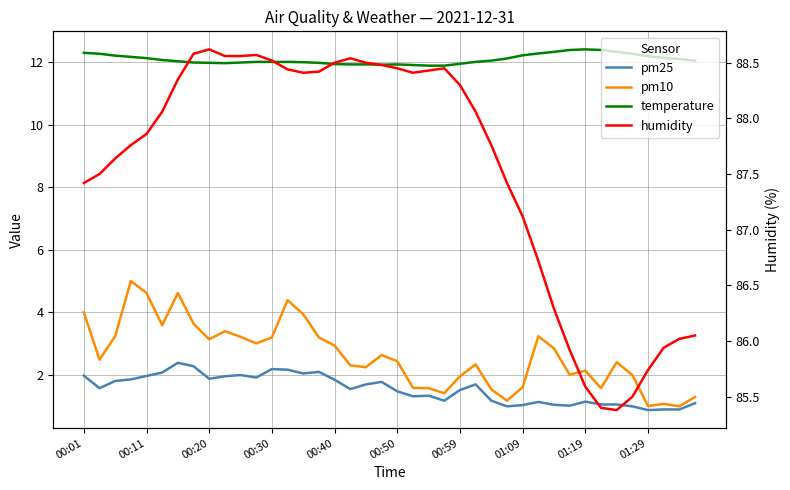

At how many categories does at least one series exceed 84?

40